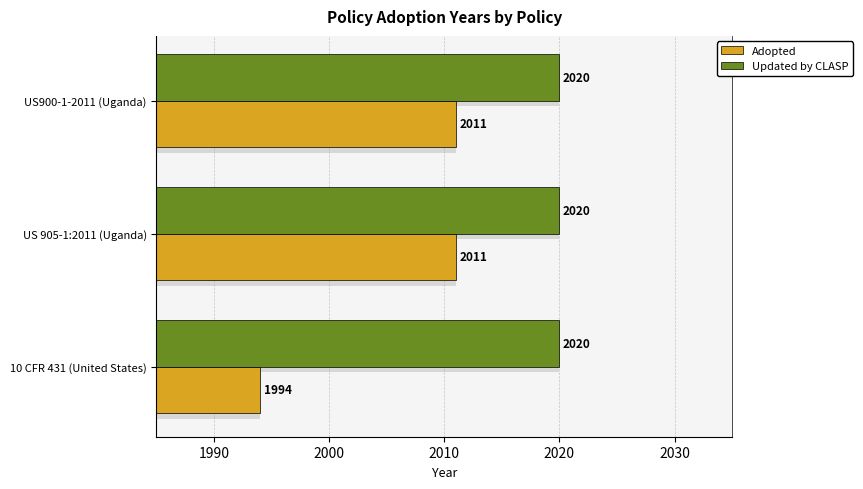

Which series has the largest range (max minus min)?

Adopted